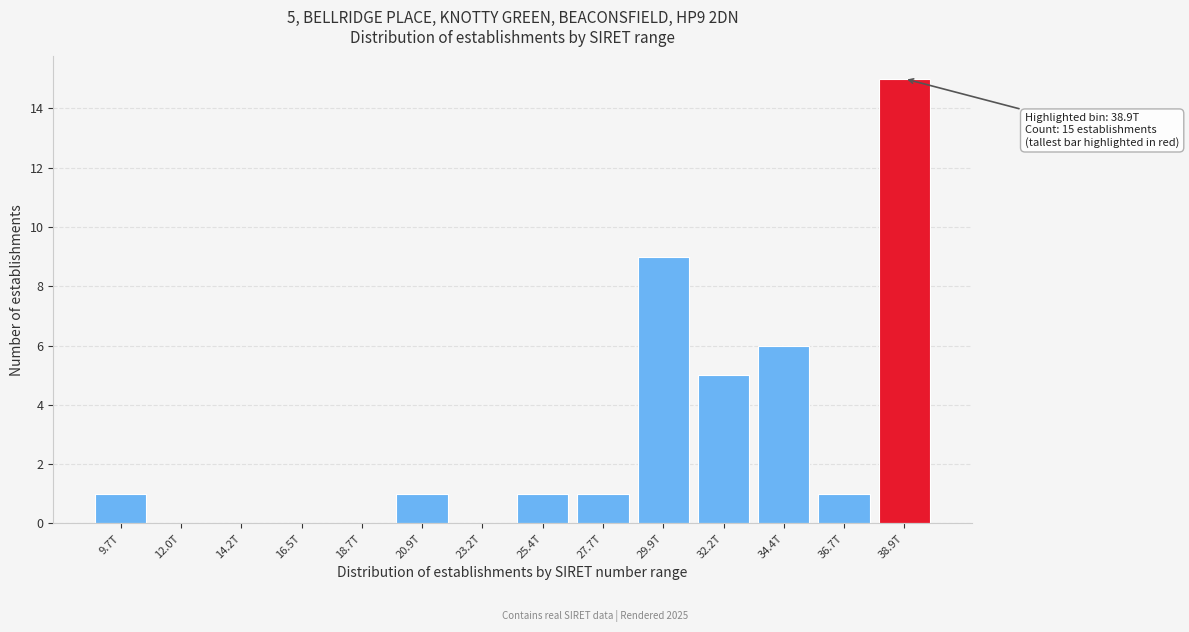

Reading left to right, list all the values displayed in this chart.

9.7T=1	12.0T=0	14.2T=0	16.5T=0	18.7T=0	20.9T=1	23.2T=0	25.4T=1	27.7T=1	29.9T=9	32.2T=5	34.4T=6	36.7T=1	38.9T=15